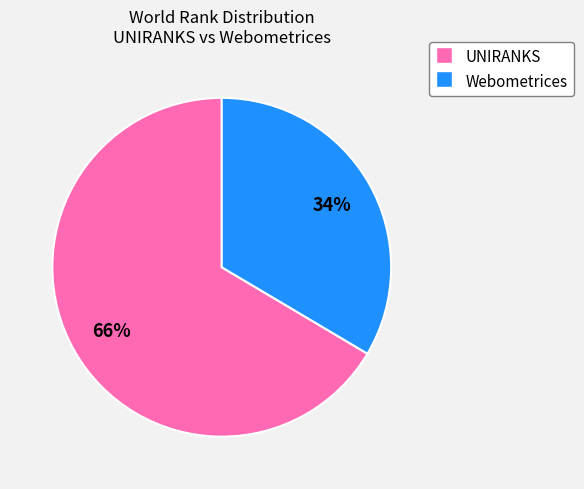

Count the number of slices in the pie.

2